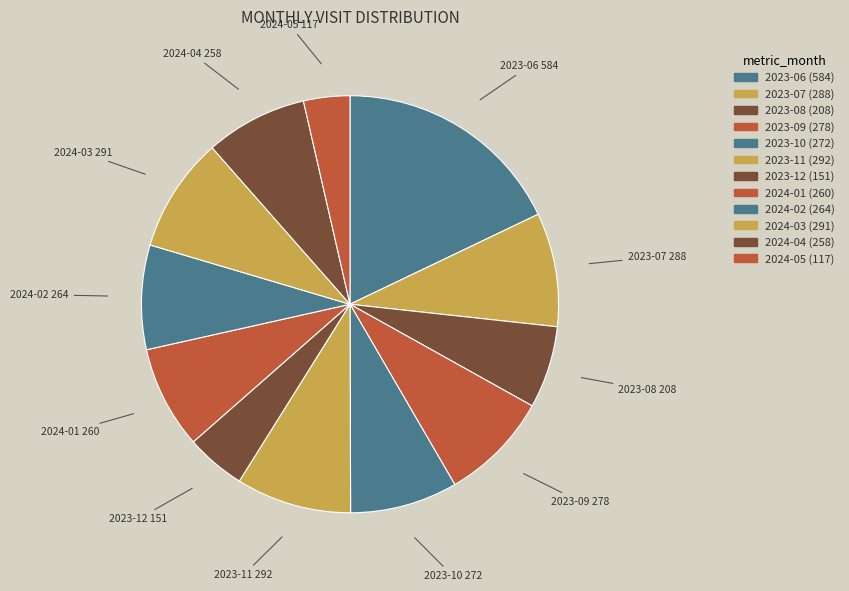

How many slices are in this pie chart?

12